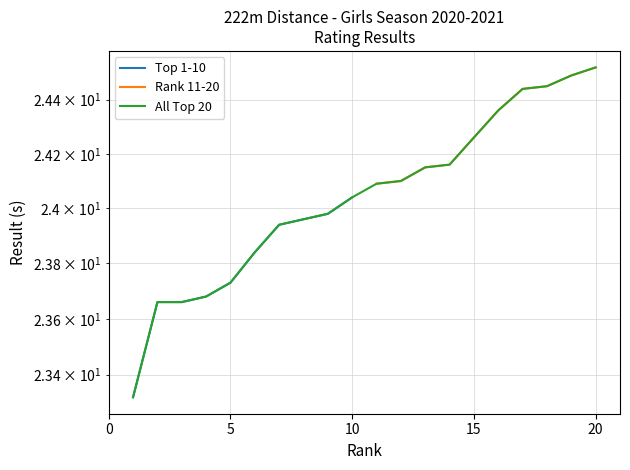

What is the sum of the values at 15 and 17?

48.7